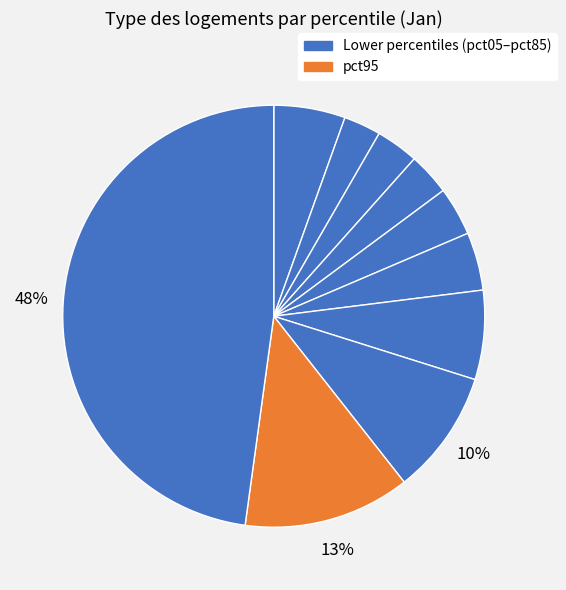

Count the number of slices in the pie.

10